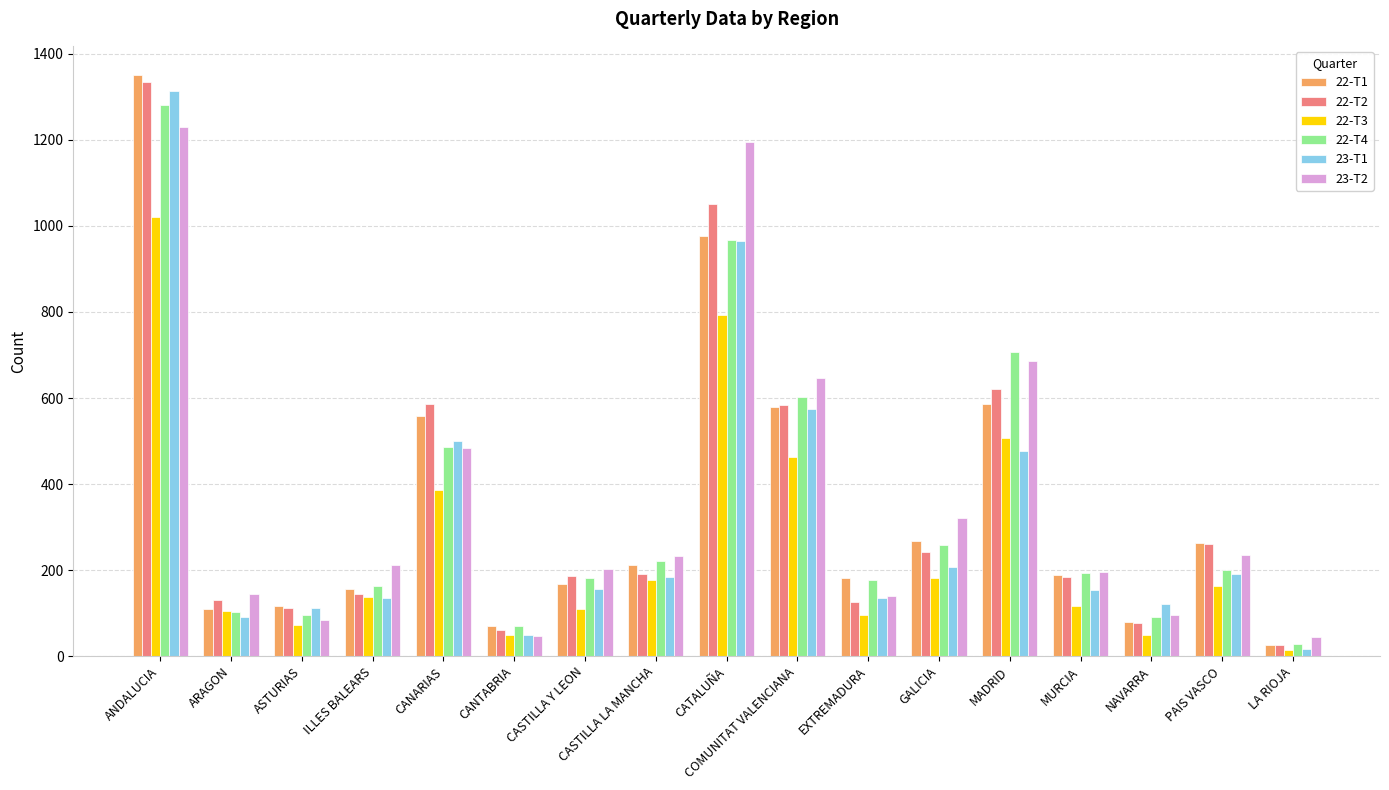

How many series are shown in this chart?

6